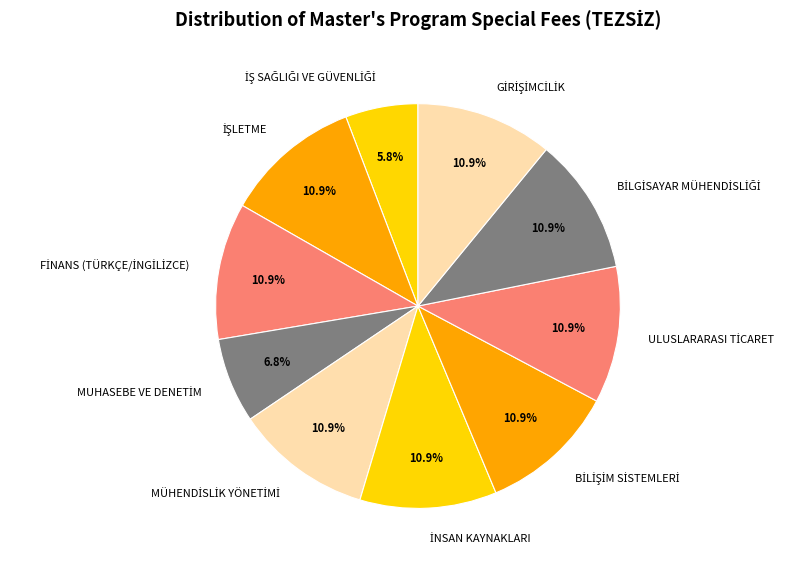

Is there any slice that represents more than half of the pie?

No